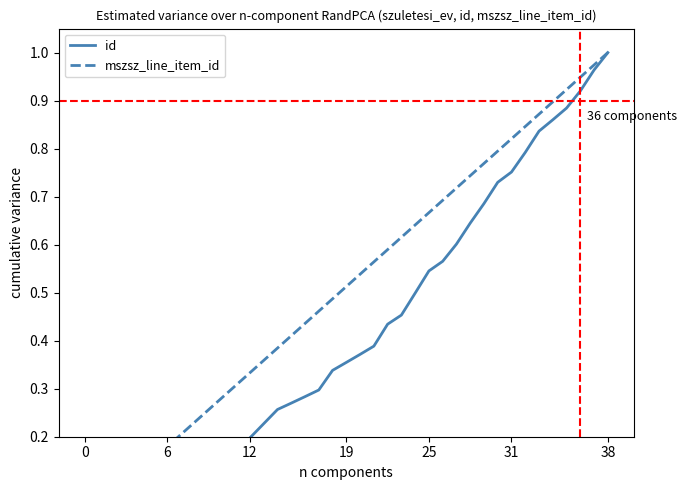

What is the difference between the maximum and minimum values in the id series?

1.0